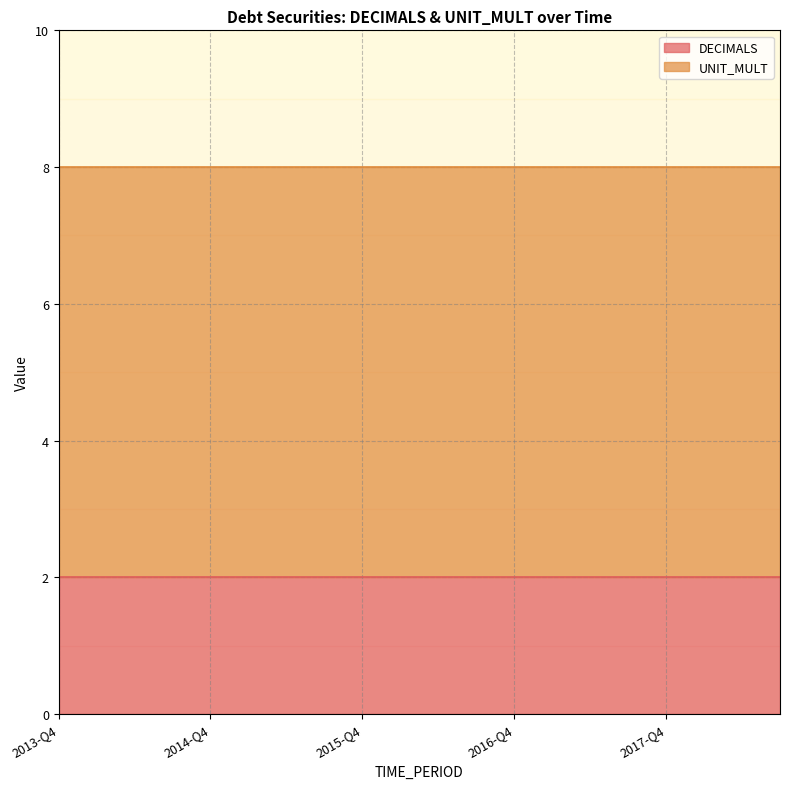

Which series has the largest total across all categories?

UNIT_MULT